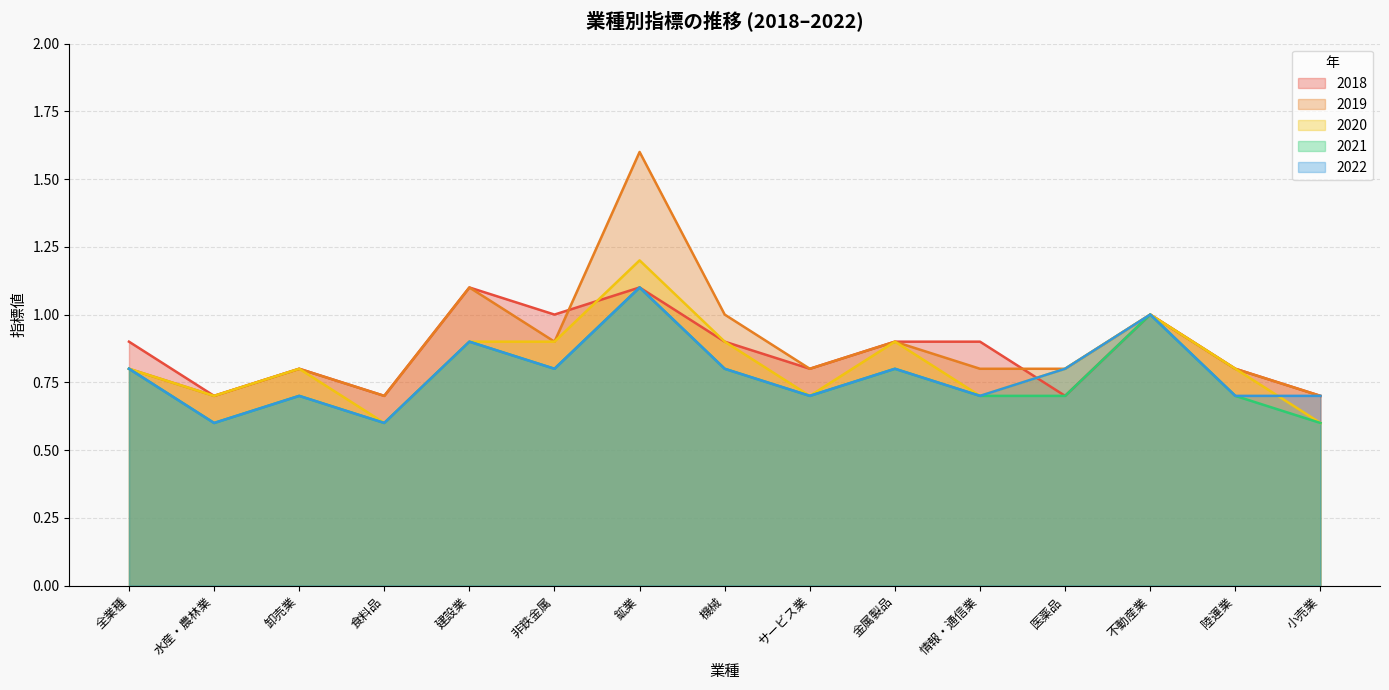

What is the value of the 2022 point at the 3rd from the left?

0.7